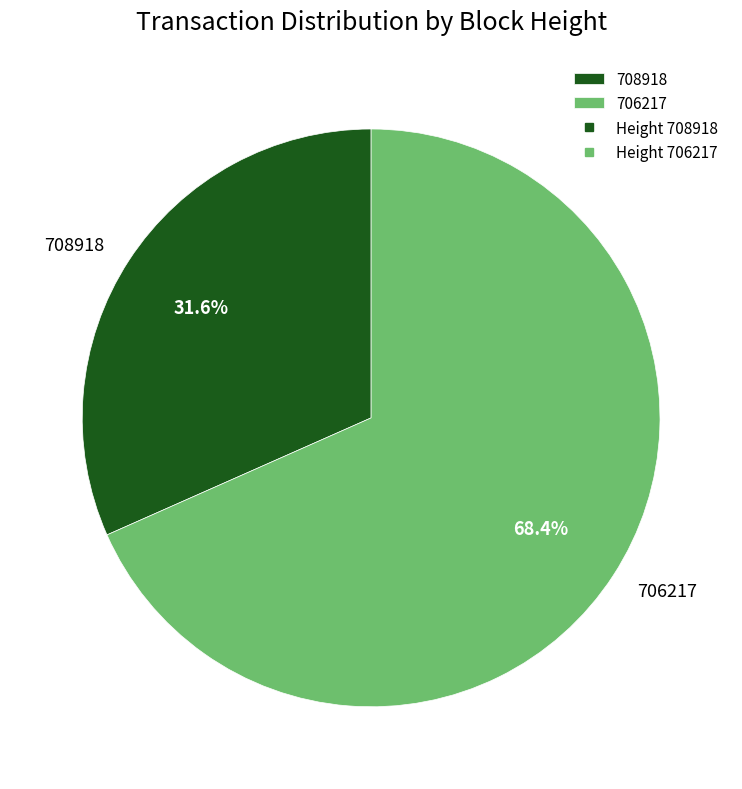

Approximately how many times larger is the value at 706217 compared to 708918?

2.2